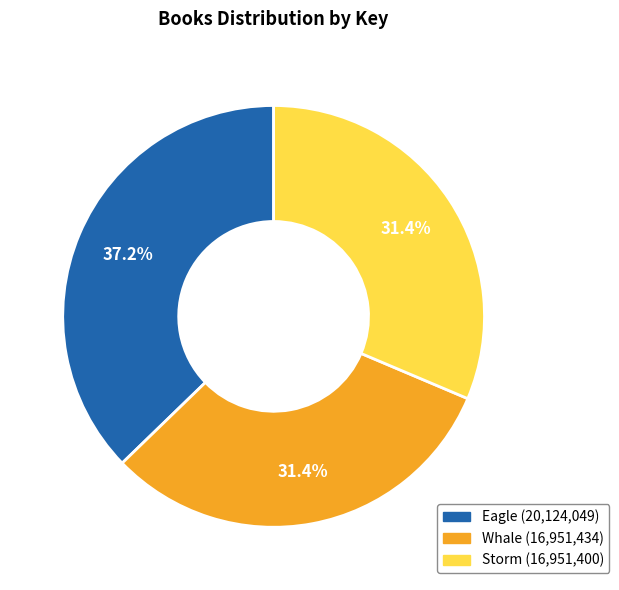

What is the total percentage of Whale and Storm?

62.8%